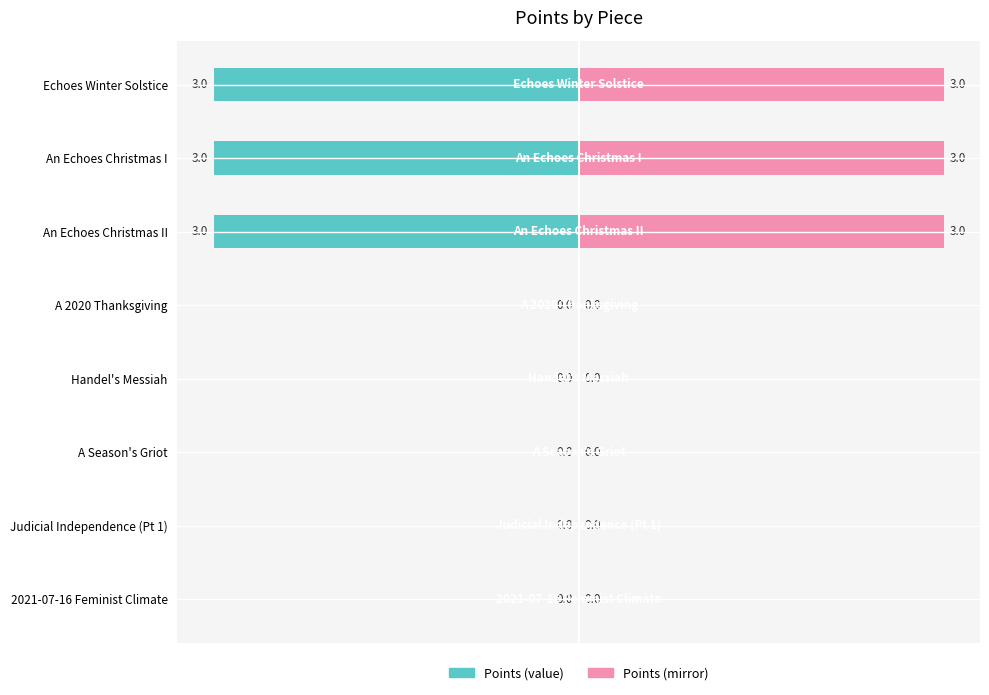

How many Zero-offset values are between 0 and 3?

8